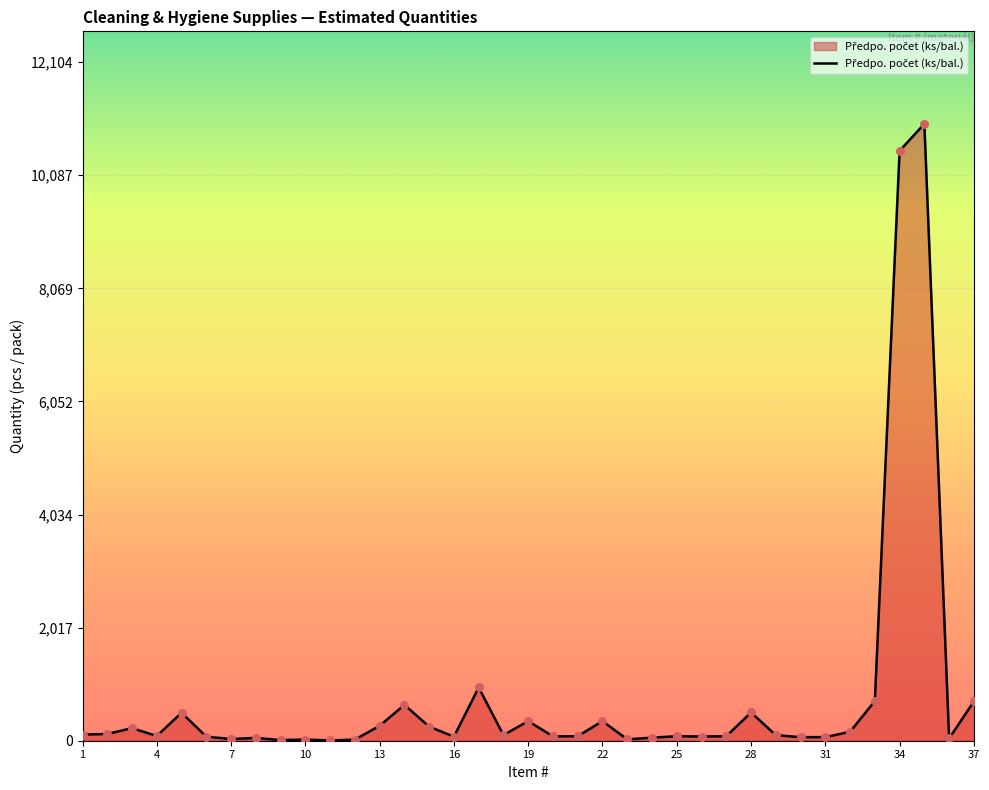

What is the difference between the maximum and minimum values?

10999